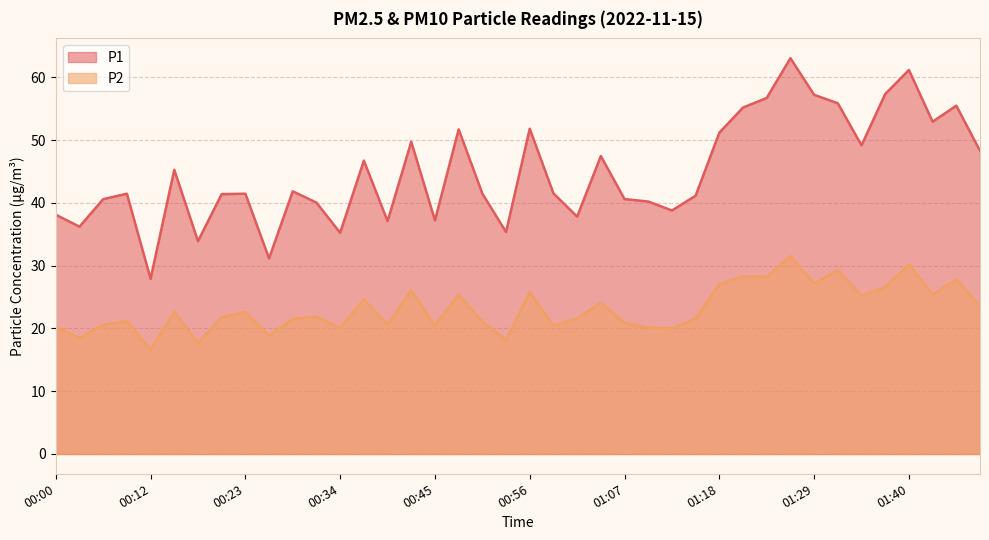

What is the difference between the maximum and second lowest values in the P1 series?

31.9